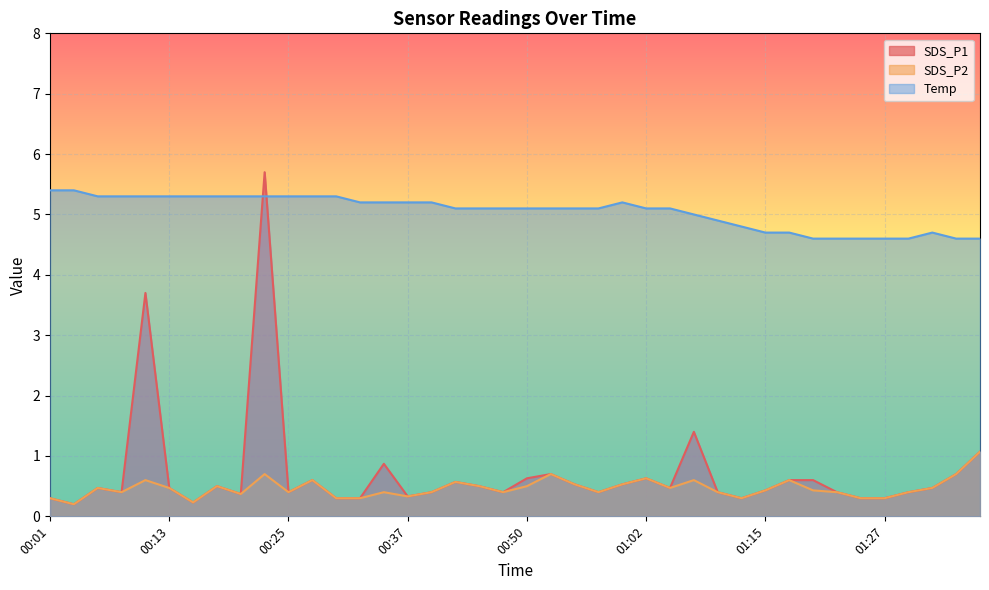

What is the difference between the highest and lowest values at 01:25?

4.3